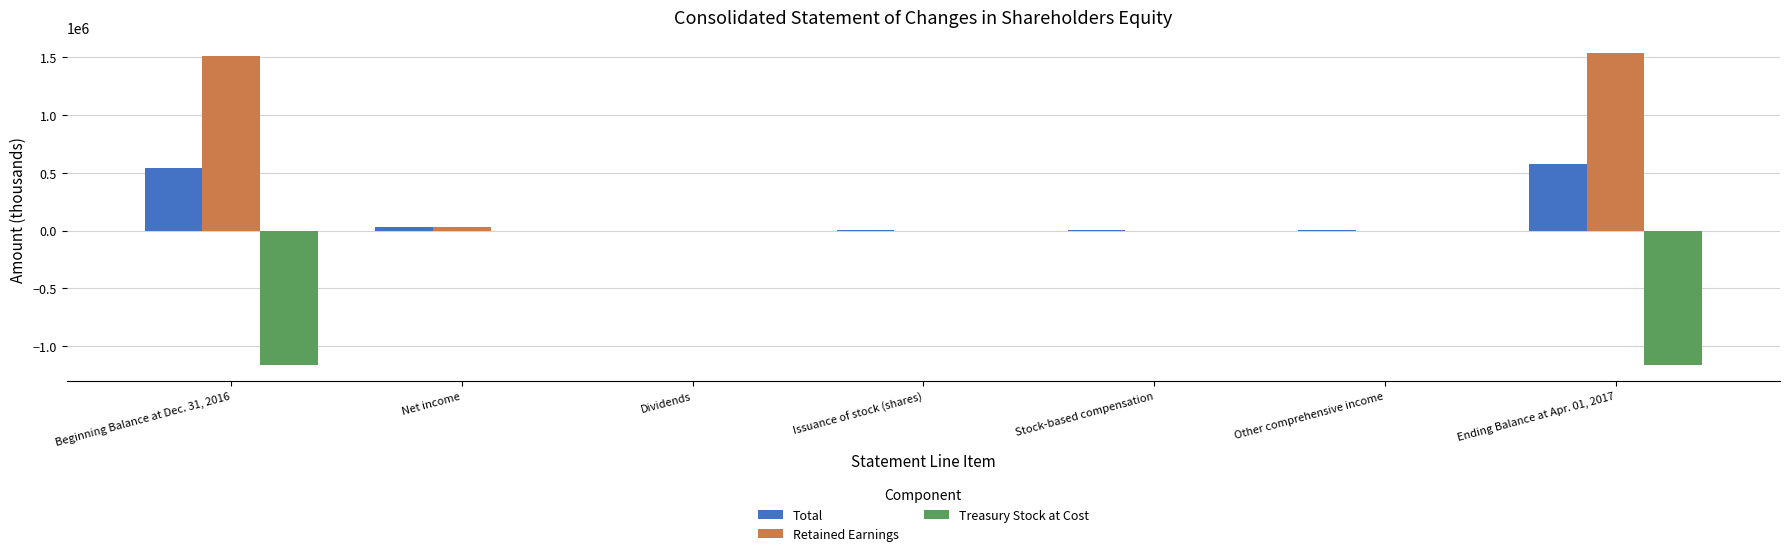

The Retained Earnings series shows -802313 at Issuance of stock (shares). True or false?

False